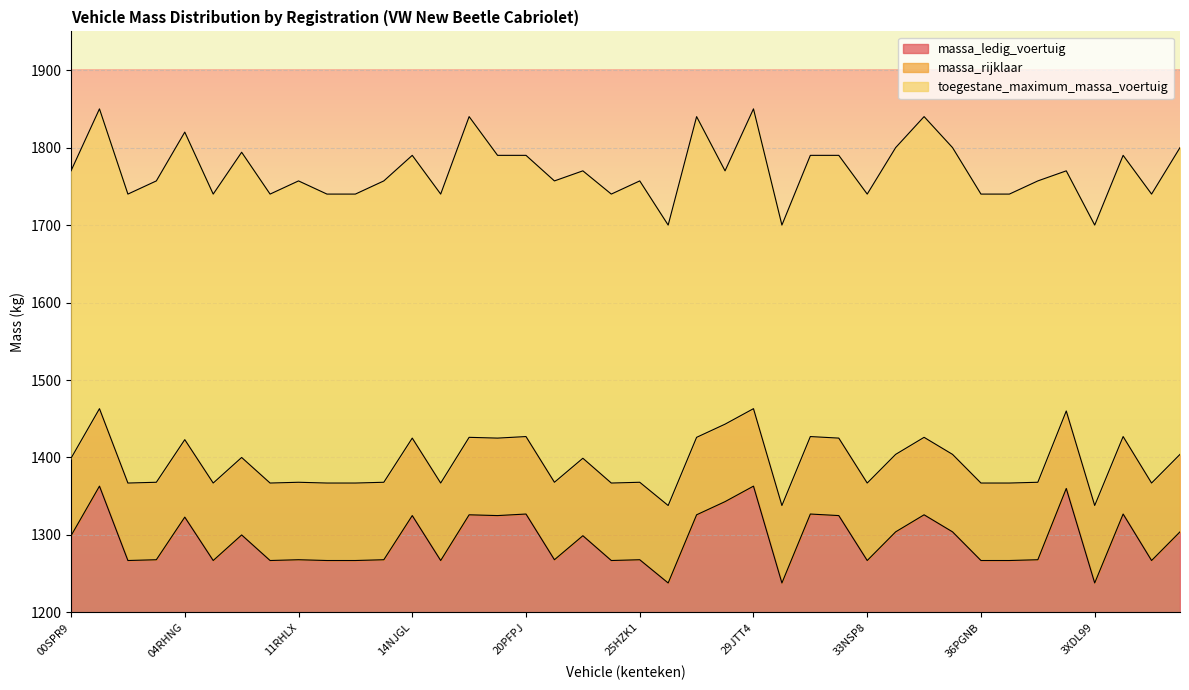

Rank the series by their maximum value, from highest to lowest.

toegestane_maximum_massa_voertuig, massa_rijklaar, massa_ledig_voertuig